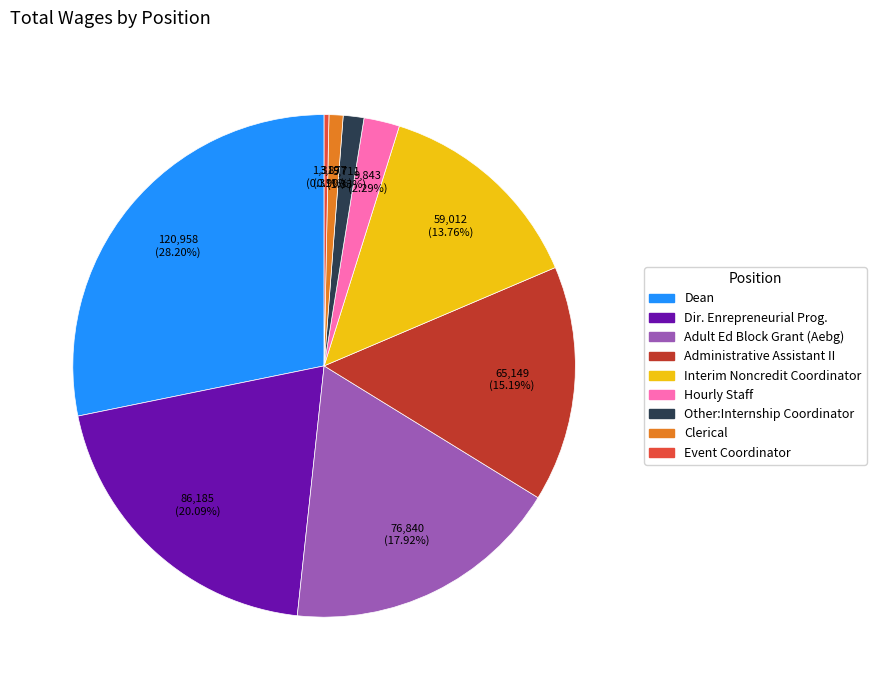

Which has a higher value, Event Coordinator or Other:Internship Coordinator?

Other:Internship Coordinator